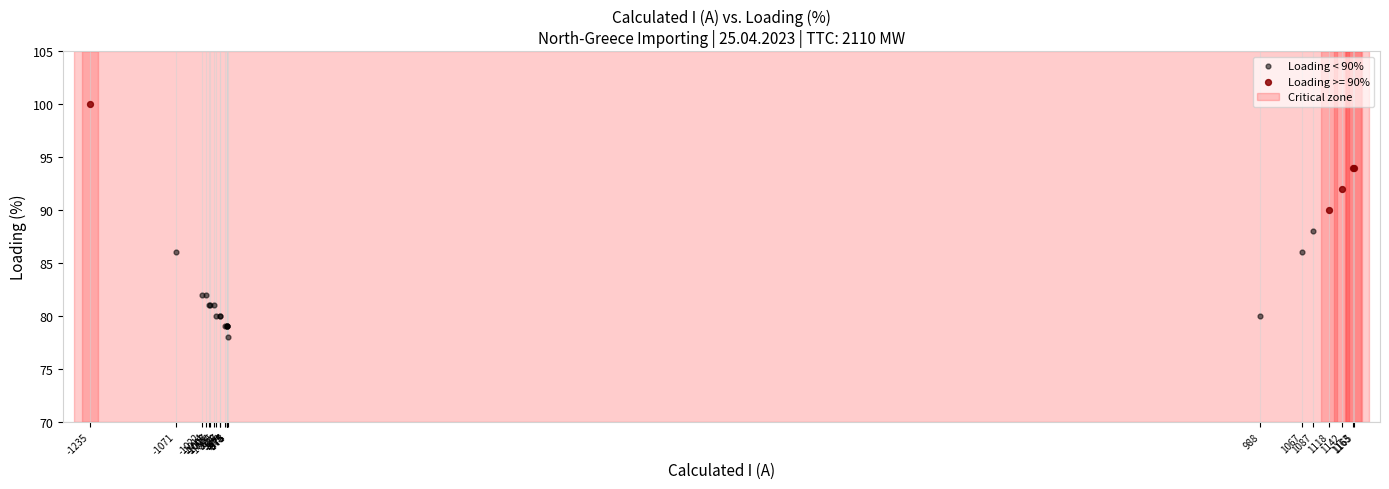

Which series reaches the minimum Y coordinate?

Loading < 90%